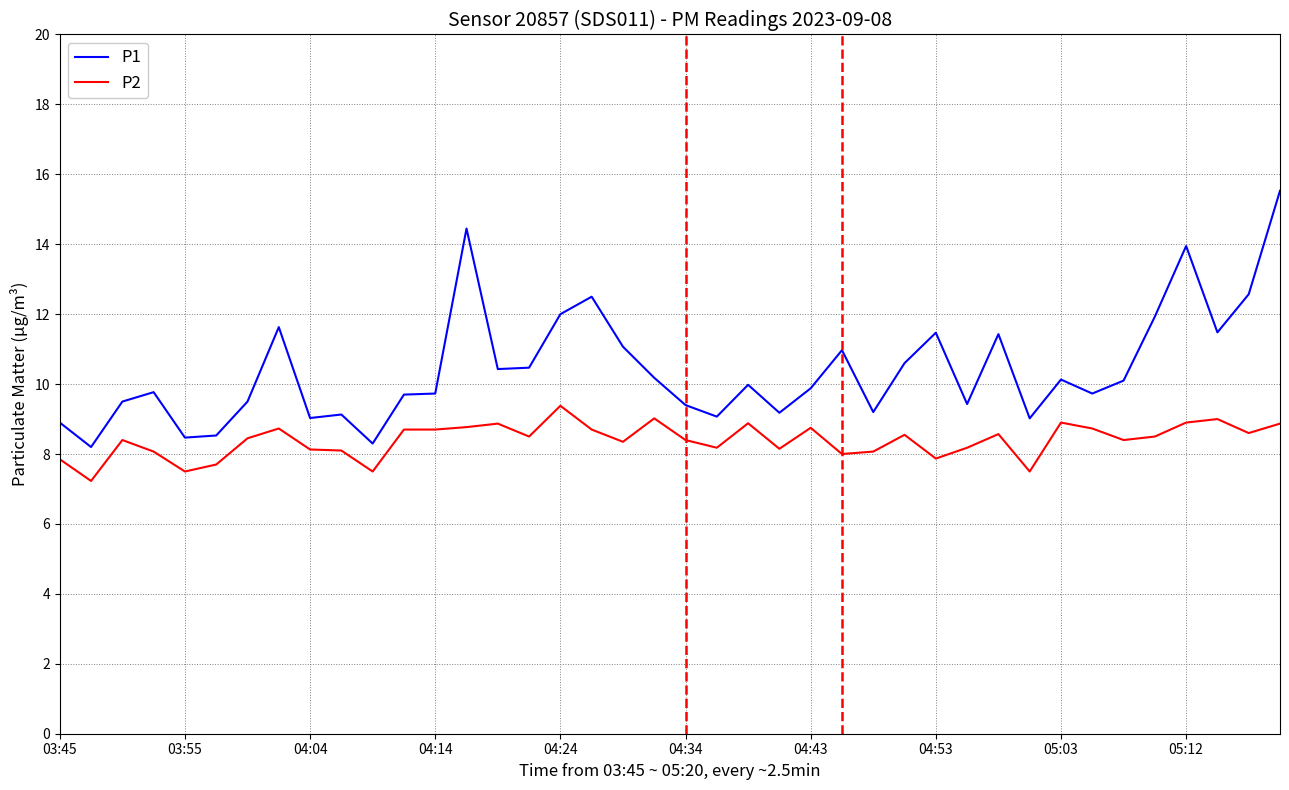

List the series in order of their peak value, lowest first.

P2, P1